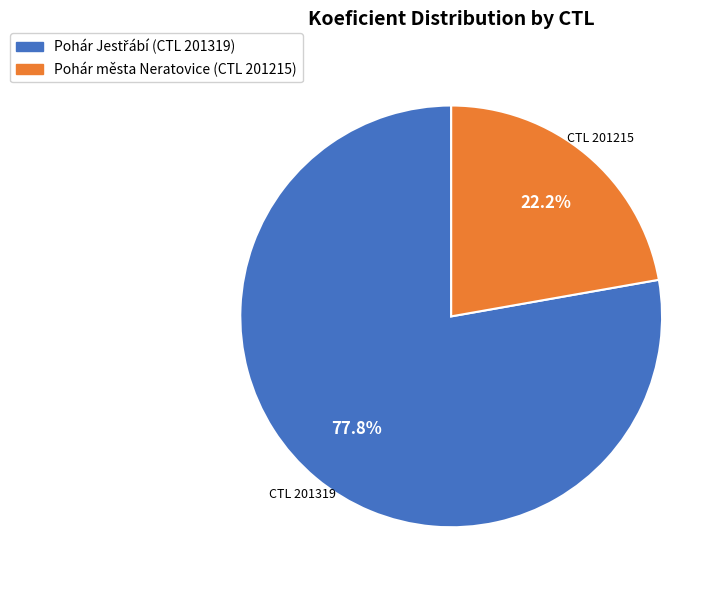

Is there any slice that represents more than half of the pie?

Yes